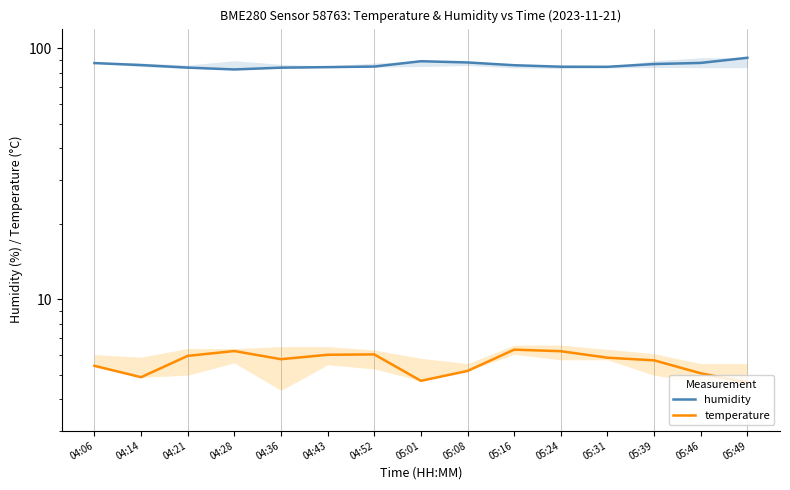

The temperature series shows 6.2 at 05:24. True or false?

True